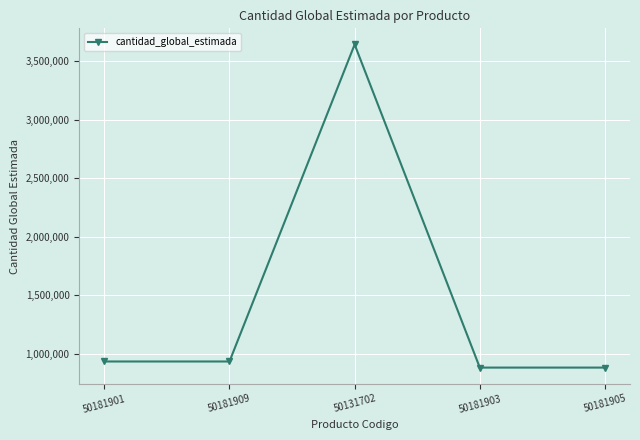

True or false: there are more than 1 points higher than both neighbors.

False